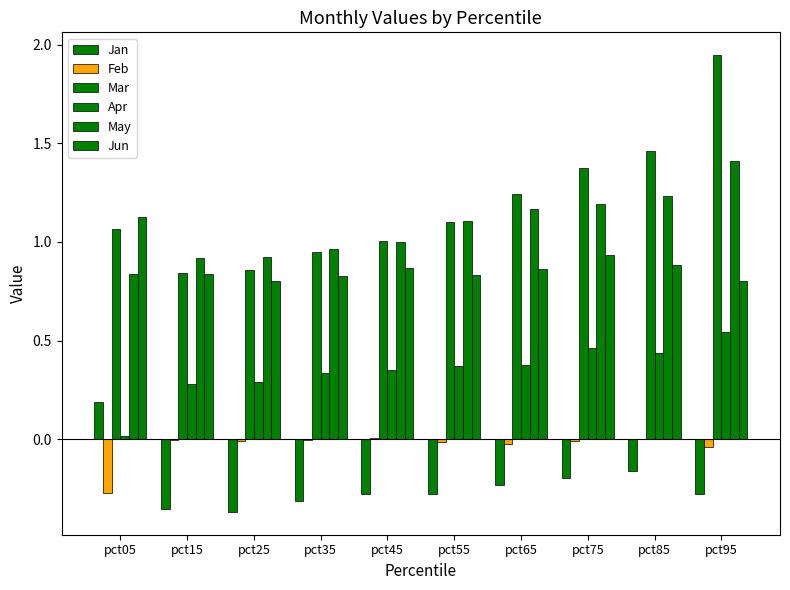

List the labels in order of Jun value, largest first.

pct05, pct75, pct85, pct45, pct65, pct15, pct55, pct35, pct25, pct95